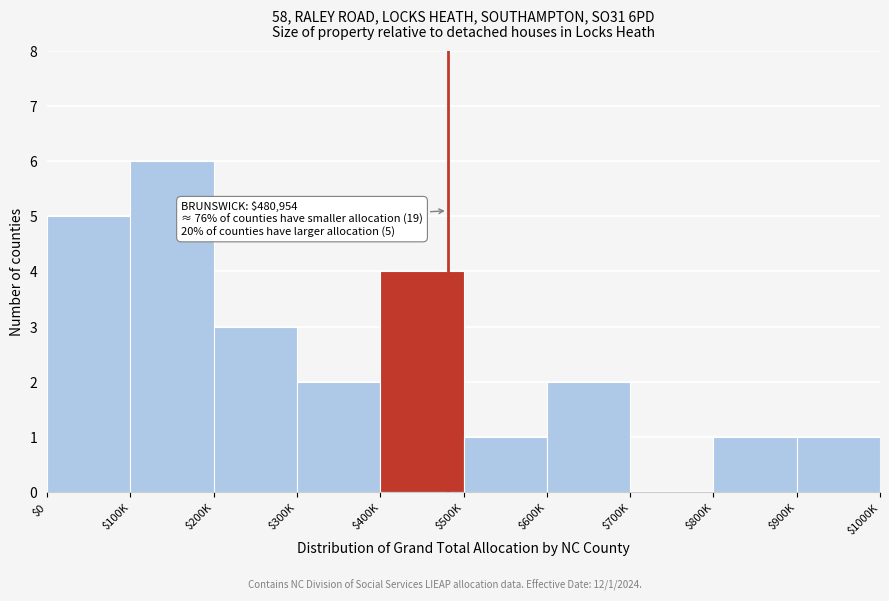

What is the sum of all values?

25